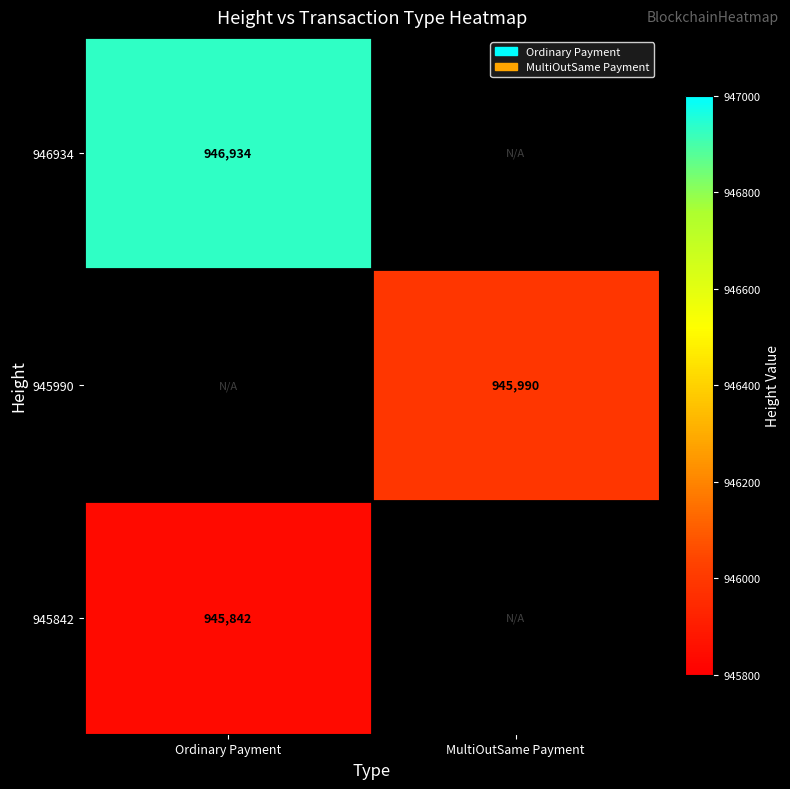

Is it true that 946934 equals 946934 at Ordinary Payment?

True